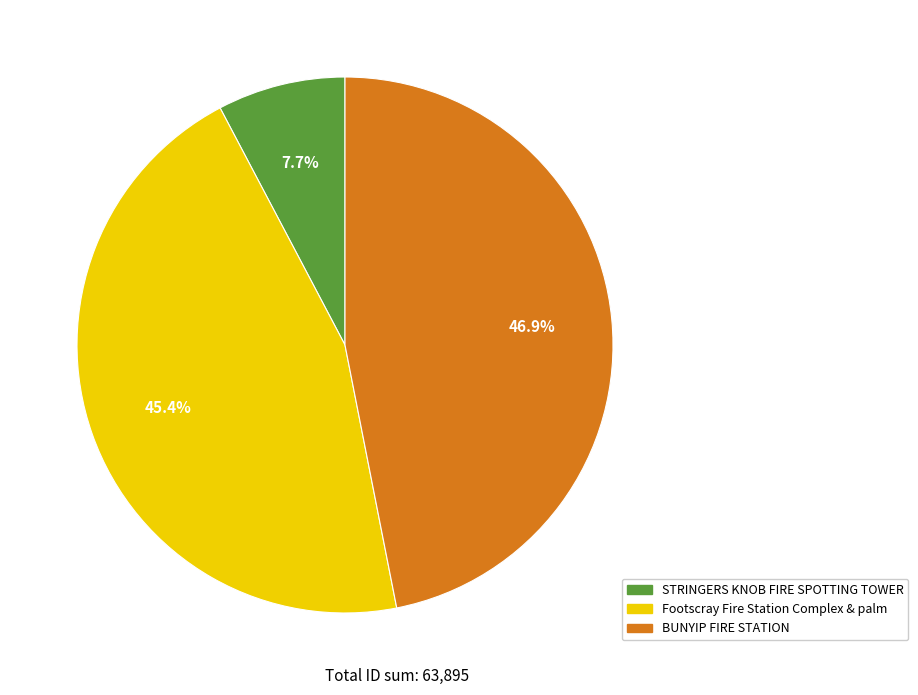

Count the number of slices in the pie.

3